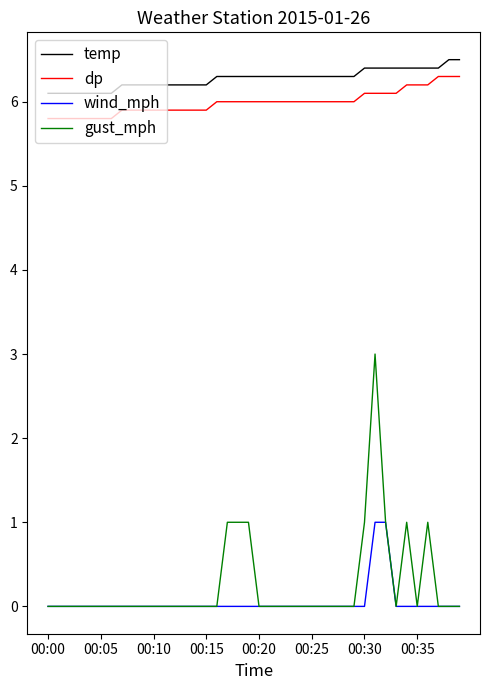

What is the difference between the maximum and minimum values in the wind_mph series?

1.0